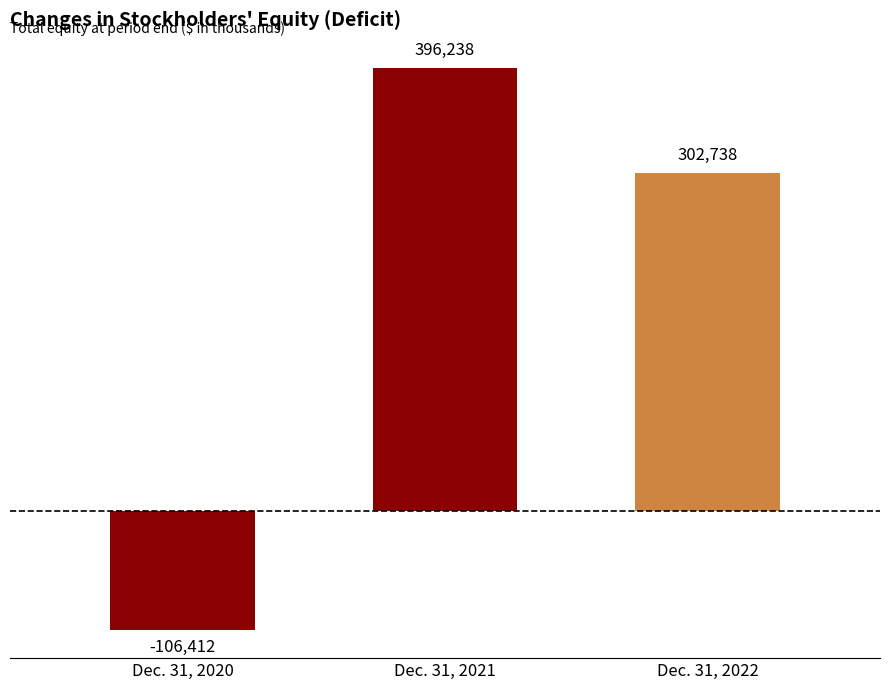

What is the difference between the maximum and minimum values?

502650